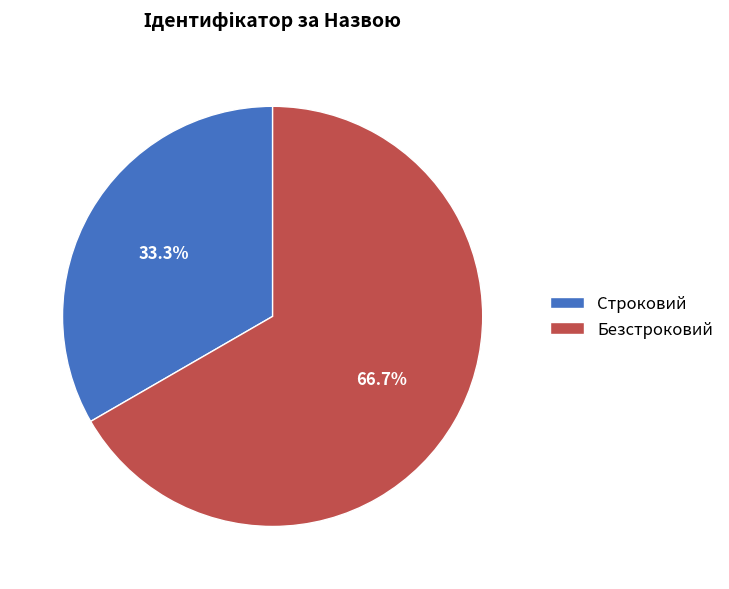

True or false: Безстроковий accounts for 55% of the total.

False